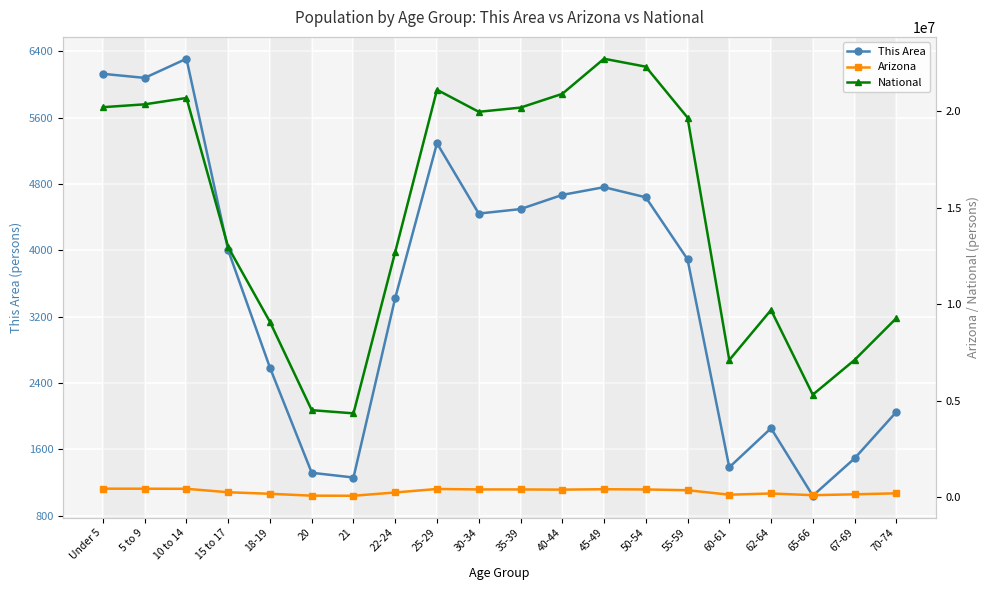

What are all the series names shown in the legend?

This Area, Arizona, National